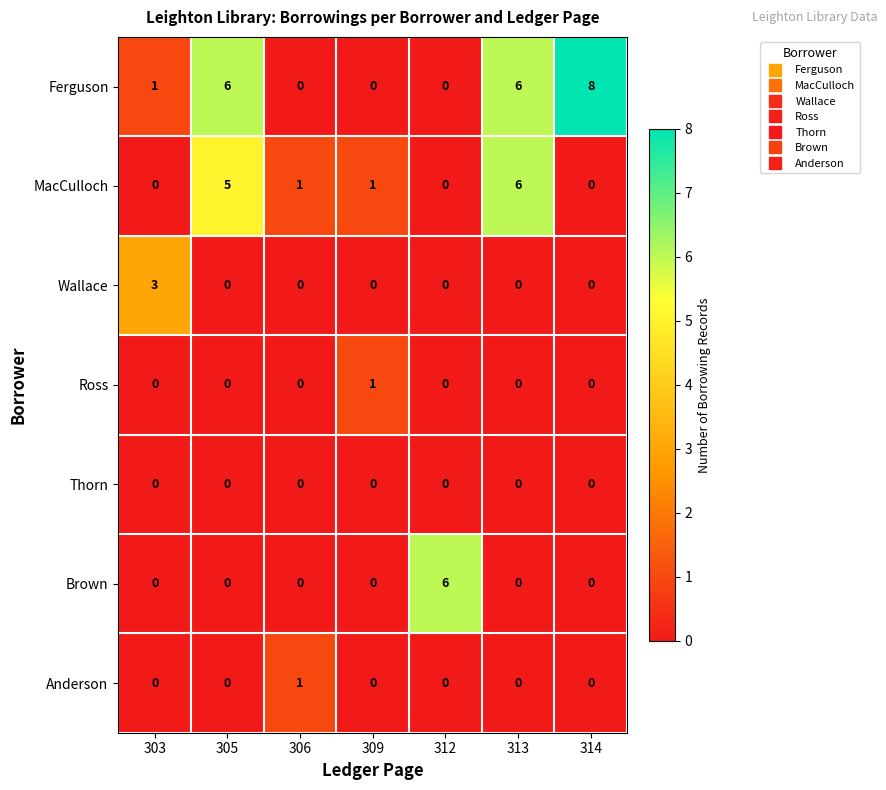

What is the difference between the maximum and minimum values in the Ferguson series?

8